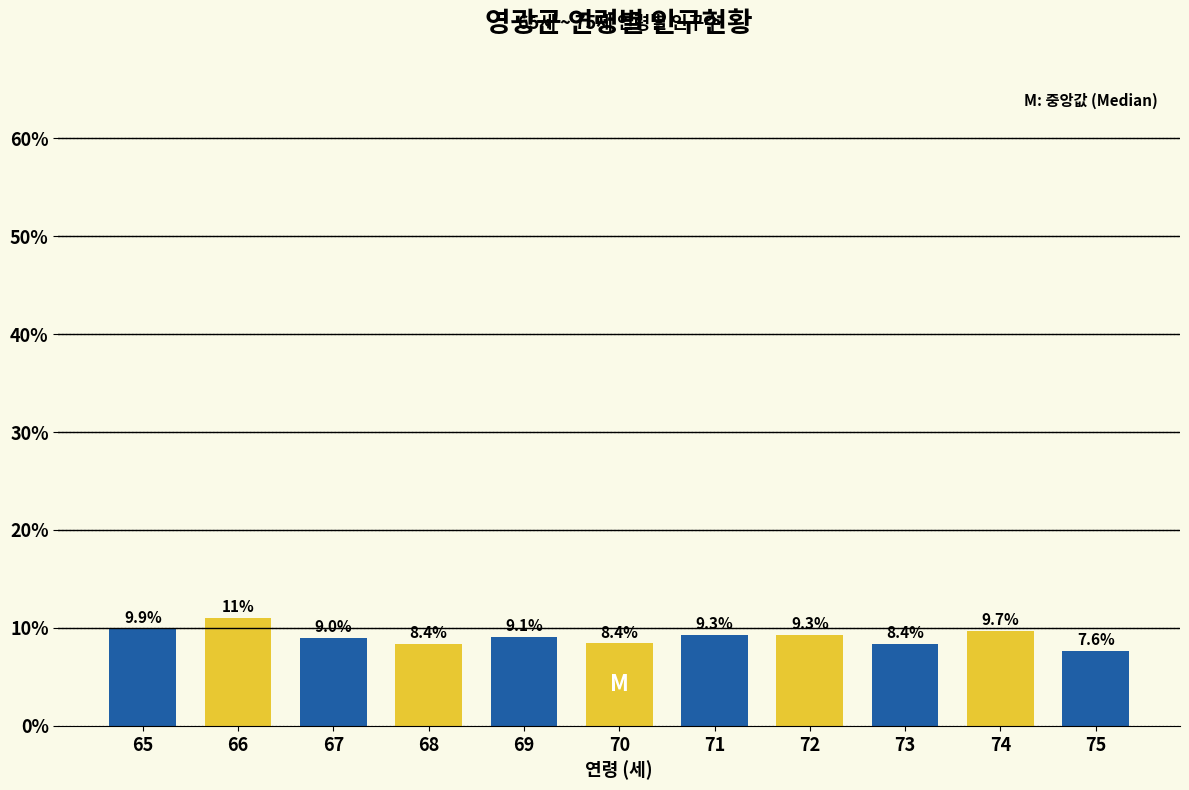

Reading left to right, transcribe all the data shown in this chart.

9.9	11.0	9.0	8.4	9.1	8.4	9.3	9.3	8.4	9.7	7.6